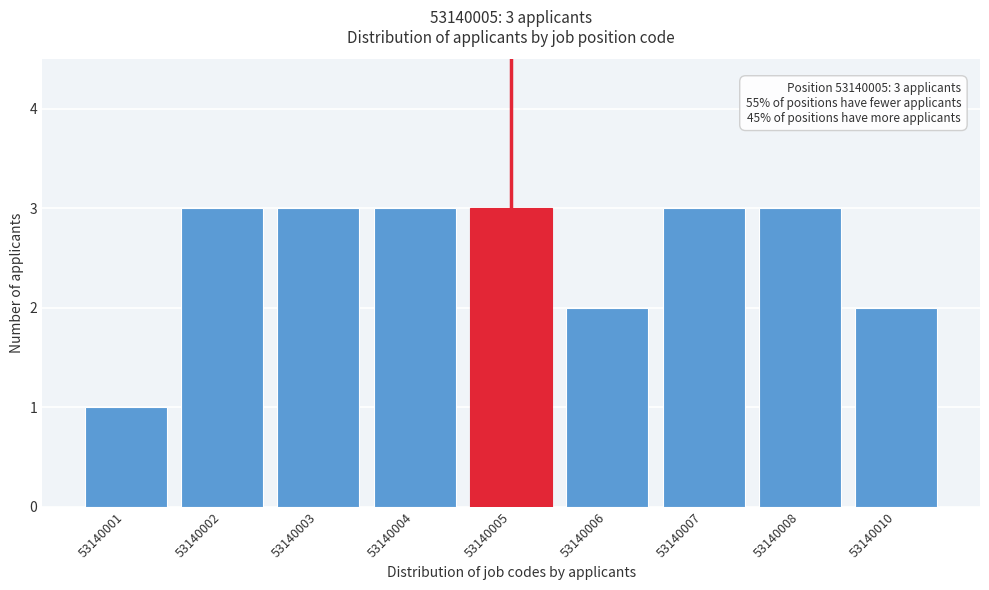

Reading left to right, what are all the values shown in this chart?

53140001=1	53140002=3	53140003=3	53140004=3	53140005=3	53140006=2	53140007=3	53140008=3	53140010=2